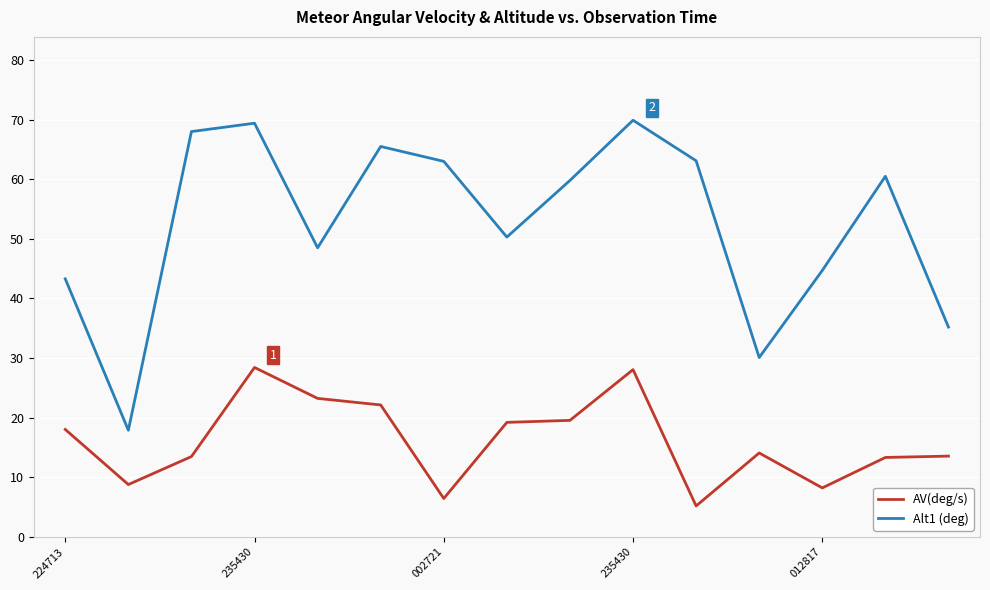

Which series has the widest spread of values?

Alt1 (deg)